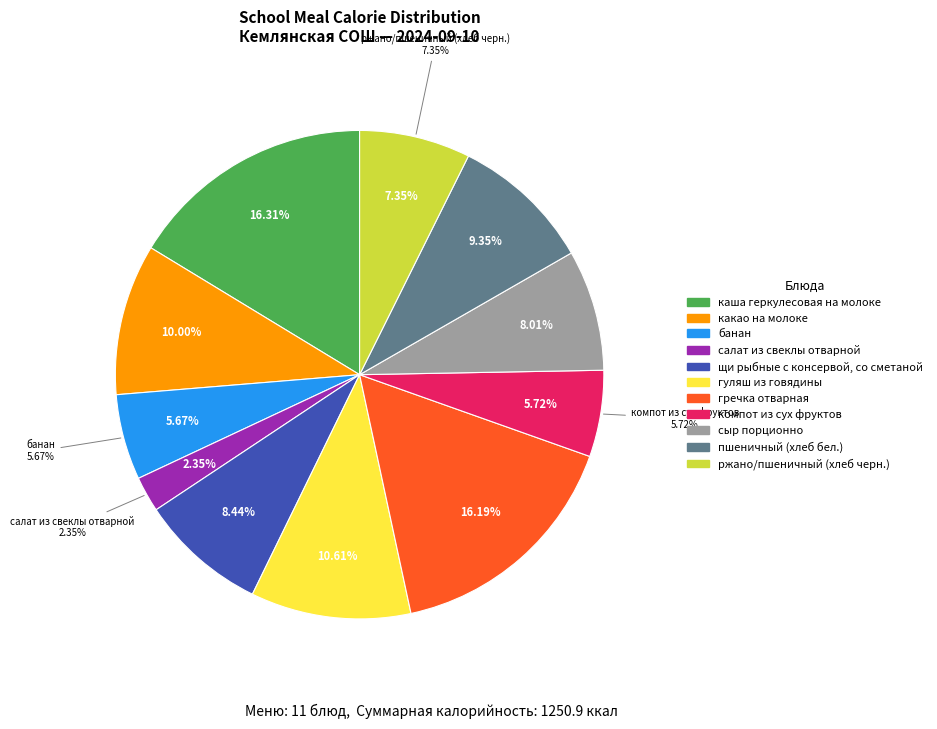

What is the change in value from банан to салат из свеклы отварной?

-41.4